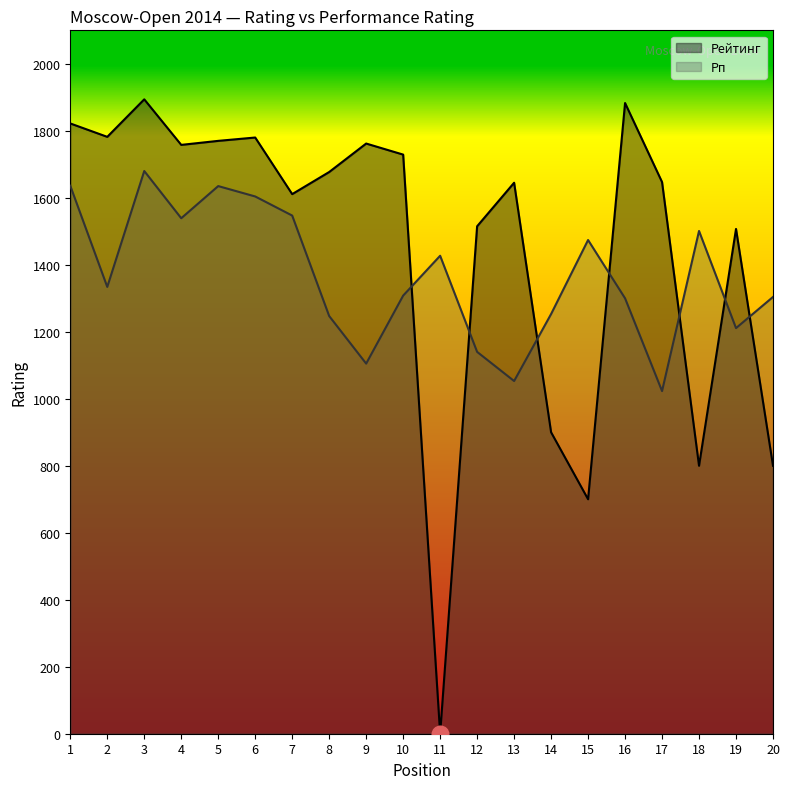

Rank the categories by Рейтинг value from lowest to highest.

11, 15, 18, 20, 14, 19, 12, 7, 13, 17, 8, 10, 4, 9, 5, 6, 2, 1, 16, 3